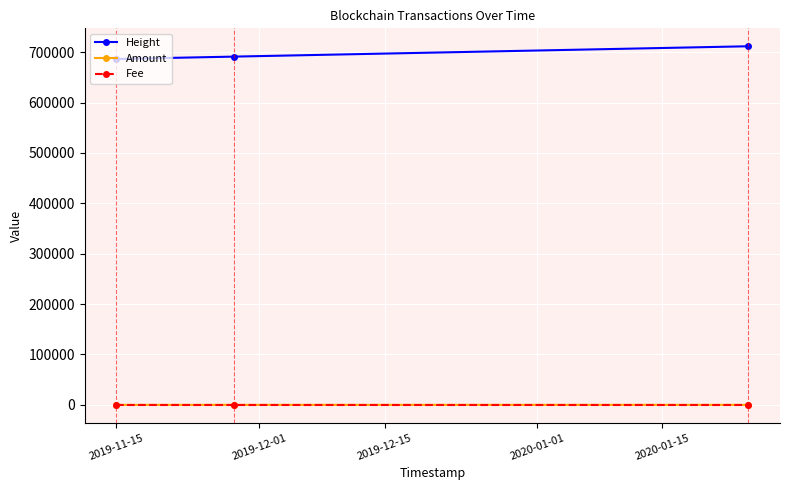

Which series has the largest total across all categories?

Height